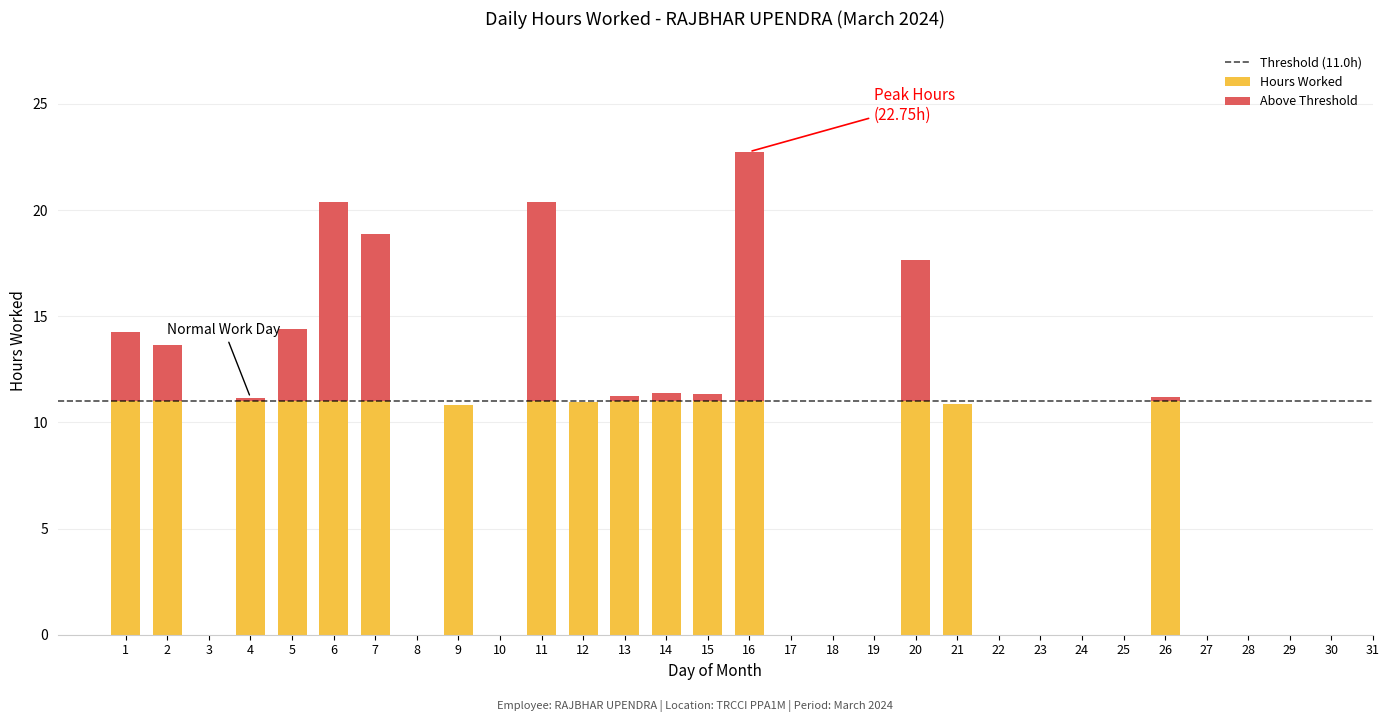

Rank the categories by value from highest to lowest.

16, 11, 6, 7, 20, 5, 1, 2, 14, 15, 13, 26, 4, 12, 21, 9, 3, 8, 10, 17, 18, 19, 22, 23, 24, 25, 27, 28, 29, 30, 31